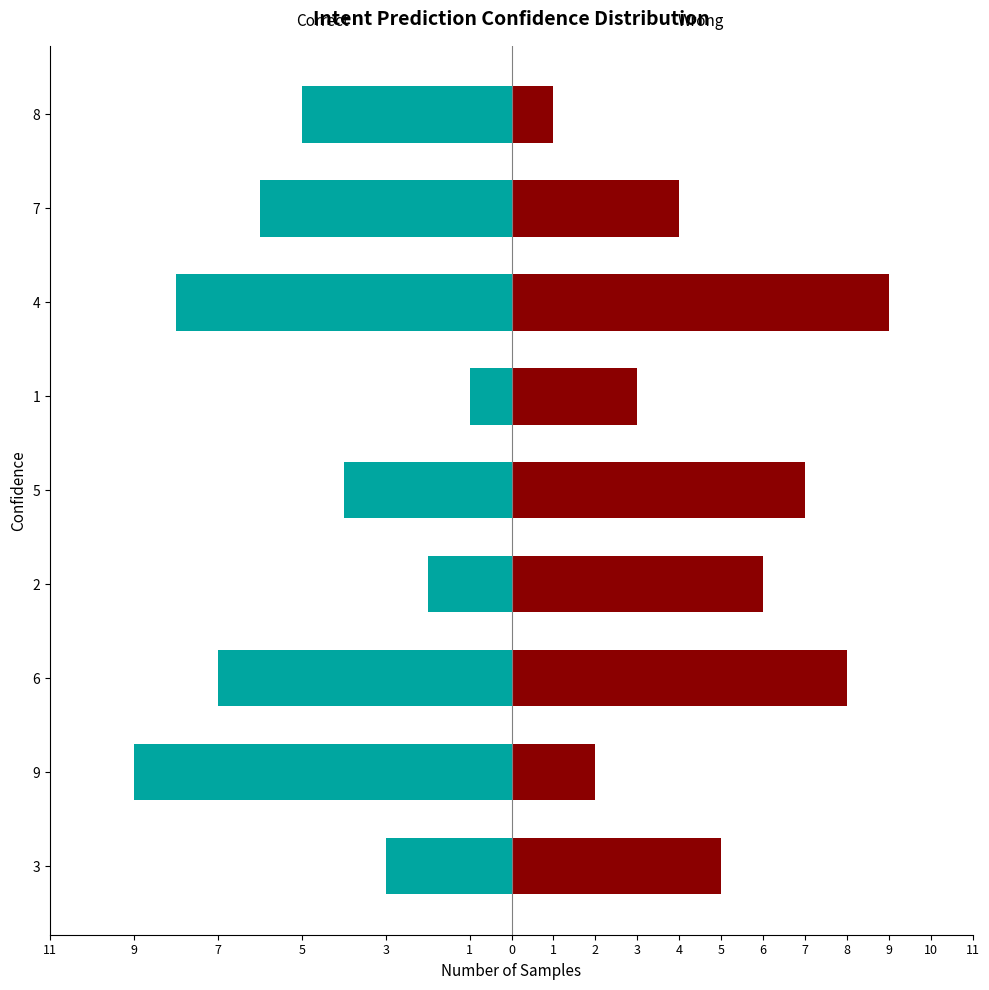

Rank the series at 4 from highest to lowest value.

Wrong, Correct